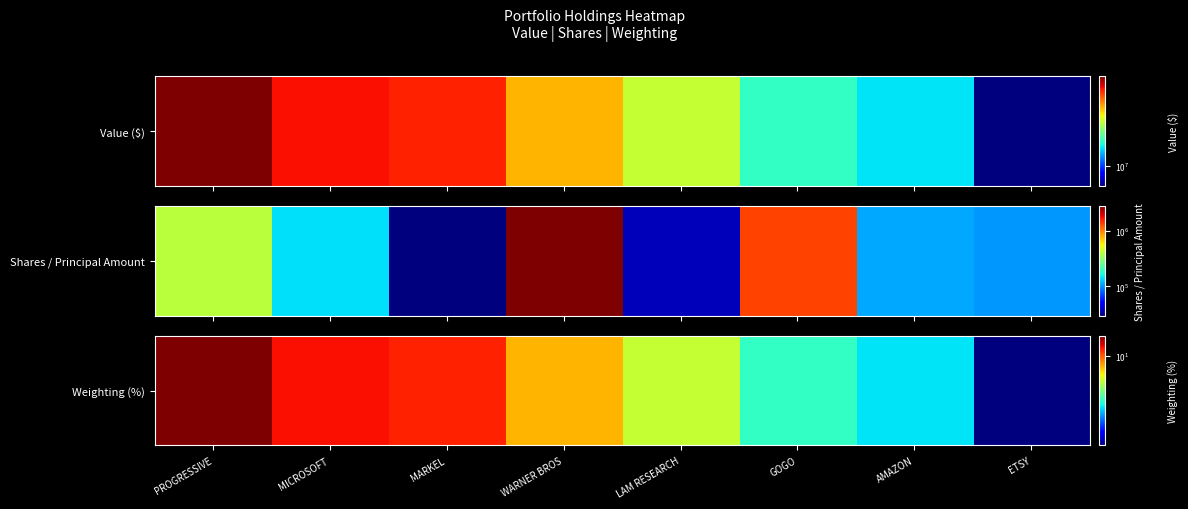

What is the difference between the maximum and second lowest values?

11.0